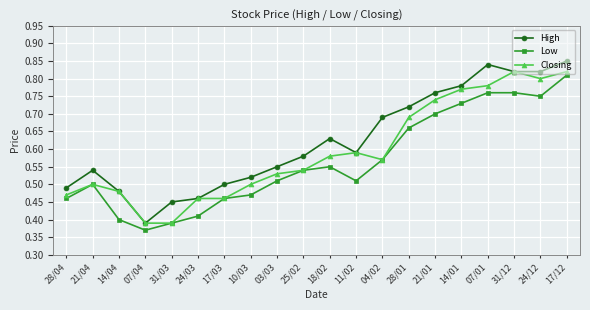

List the series in order of their overall mean, highest first.

High, Closing, Low